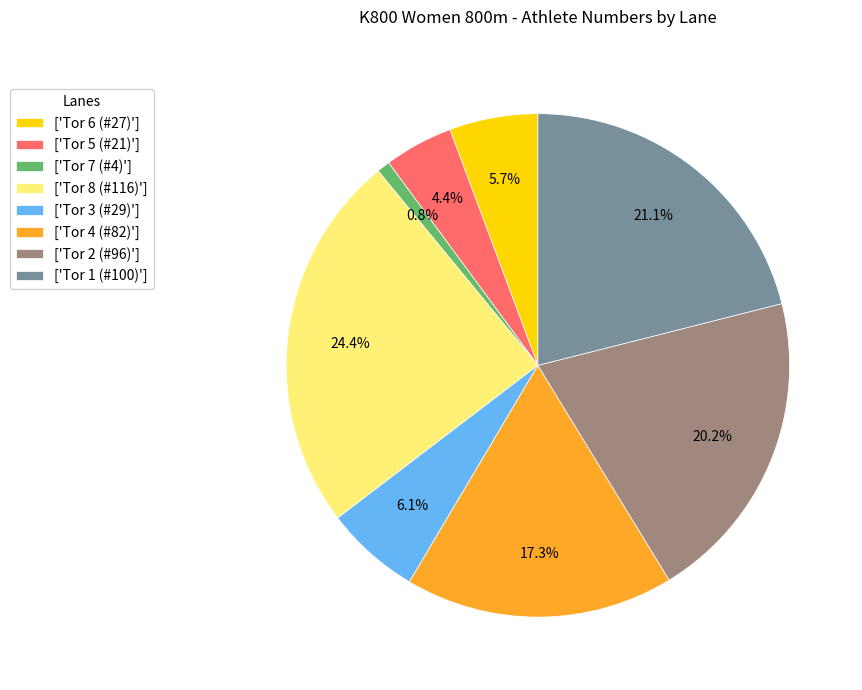

What is the largest slice in the pie chart?

['Tor 8 (#116)']